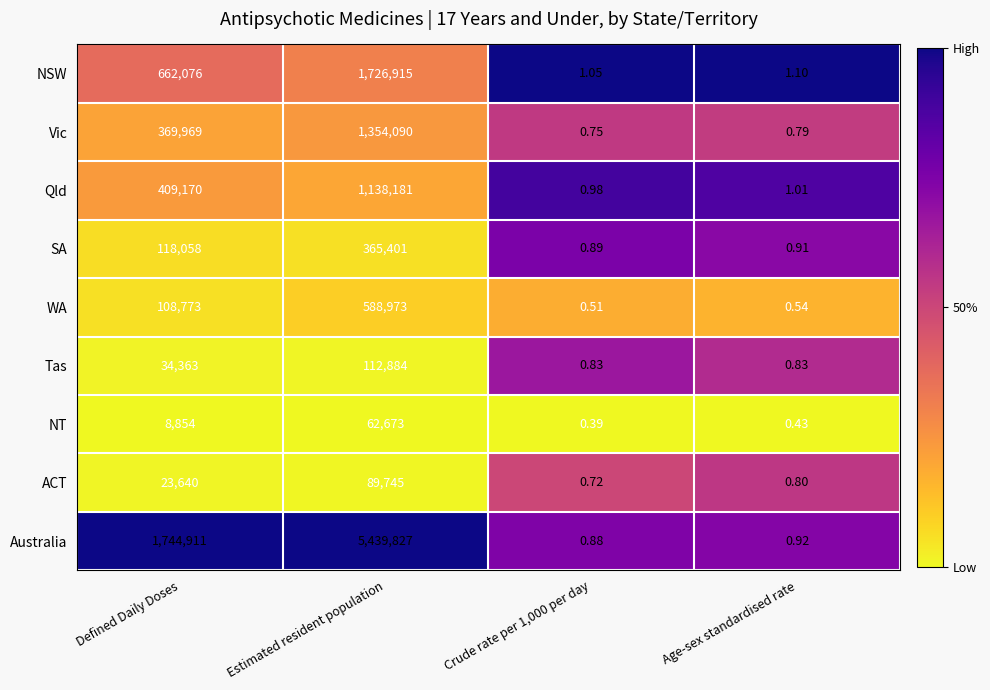

Which series has the widest spread of values?

Australia